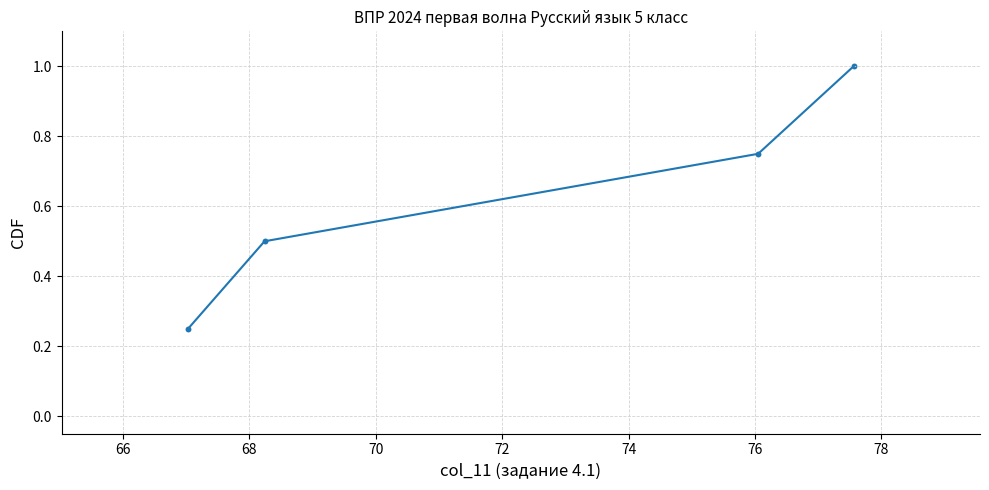

What is the average X value?

72.2